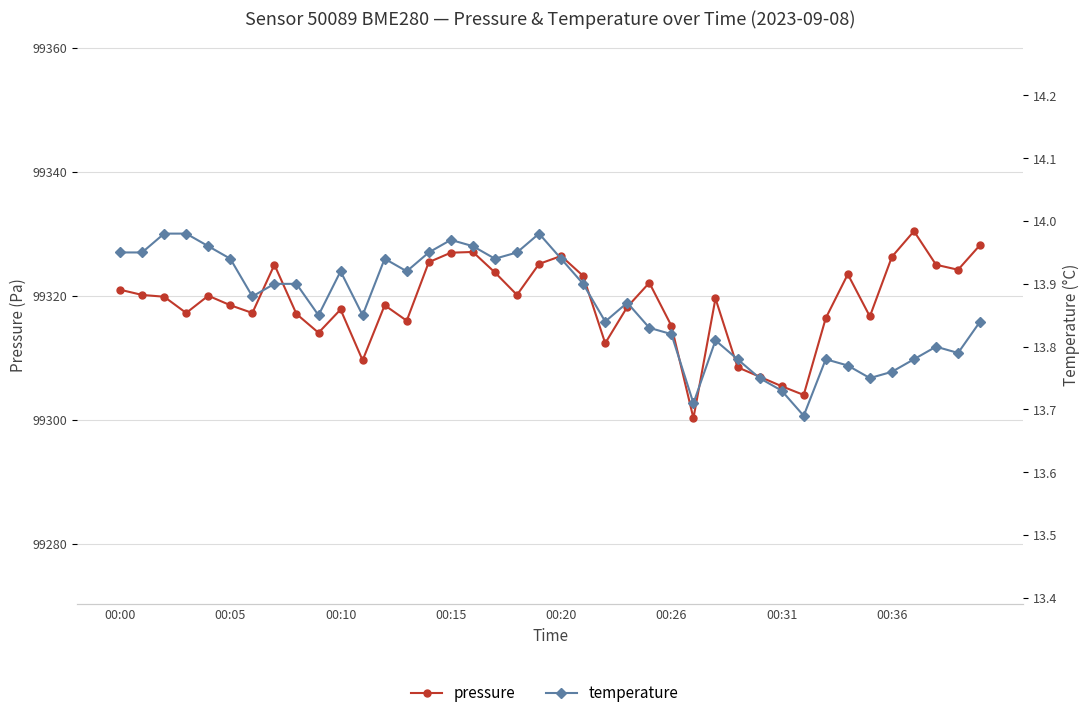

How many values in the pressure series exceed 99319?

21